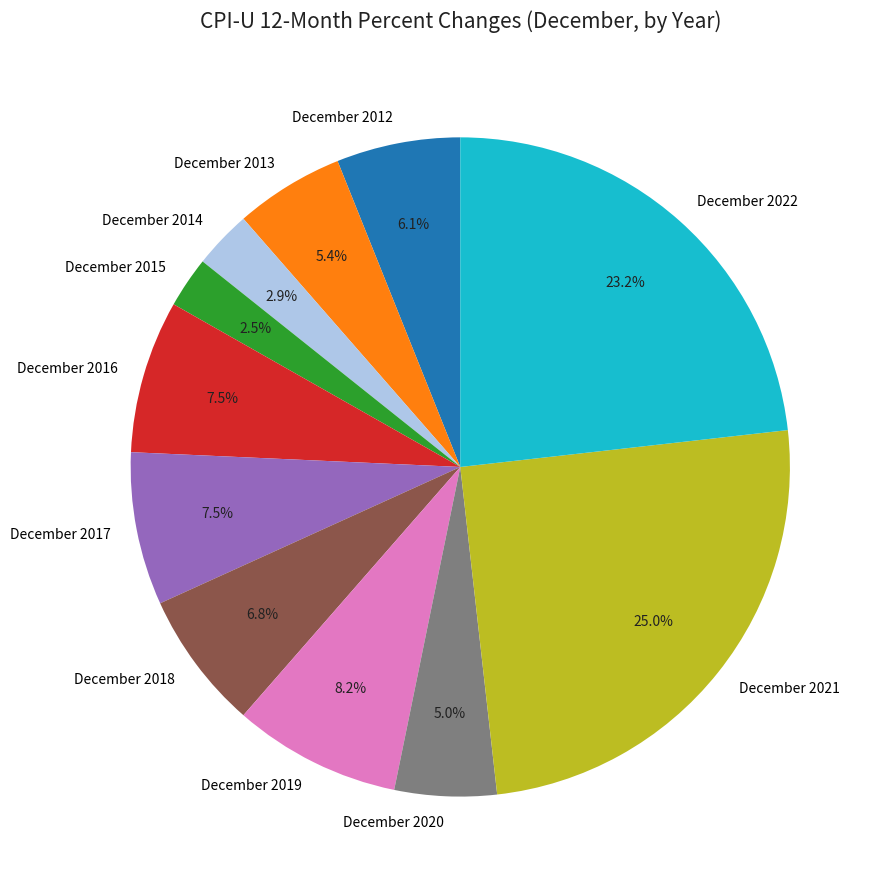

Combined, what portion of the pie is December 2022 and December 2015?

25.7%